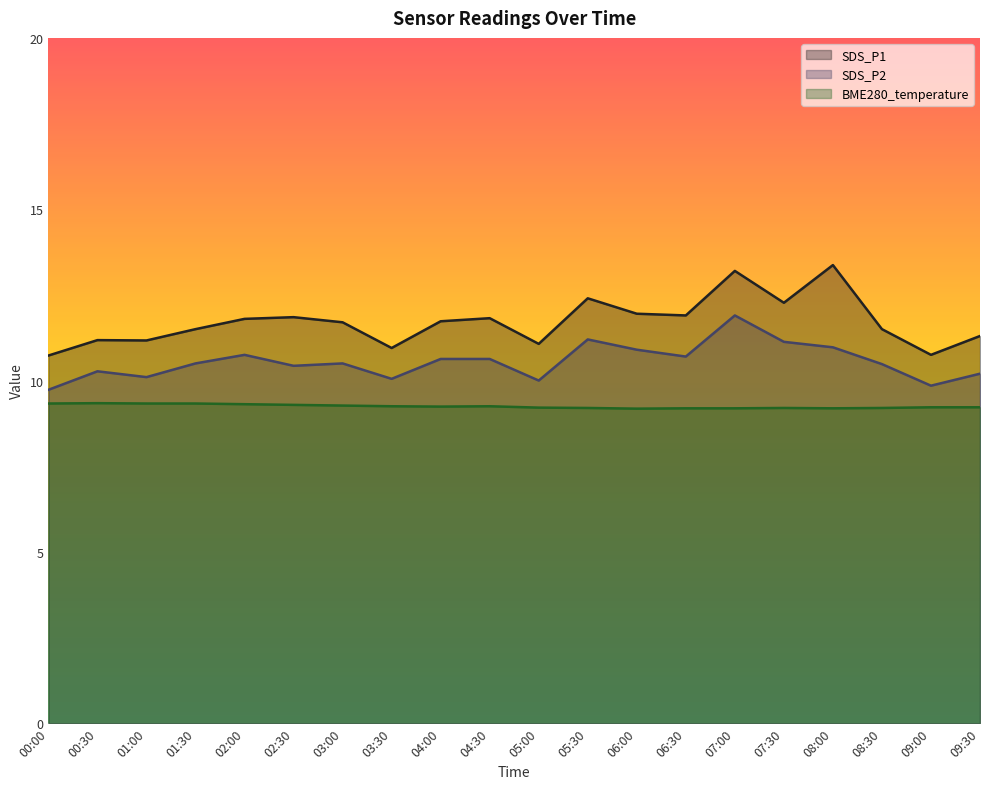

How many lines are shown in the chart?

3